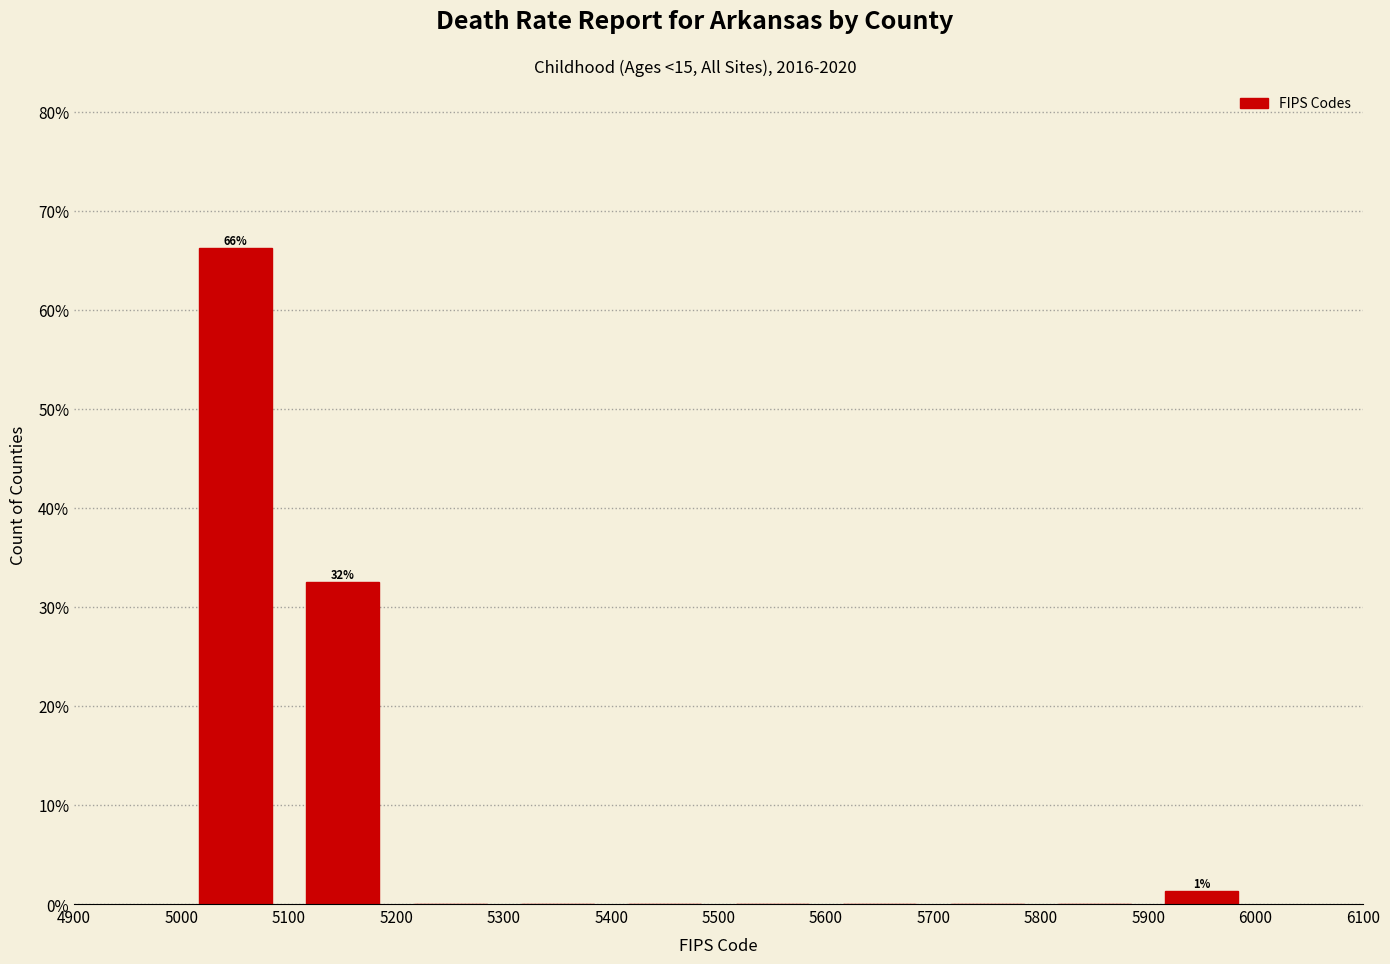

Over which range of the x-axis is the bar tallest?

5000 to 5100